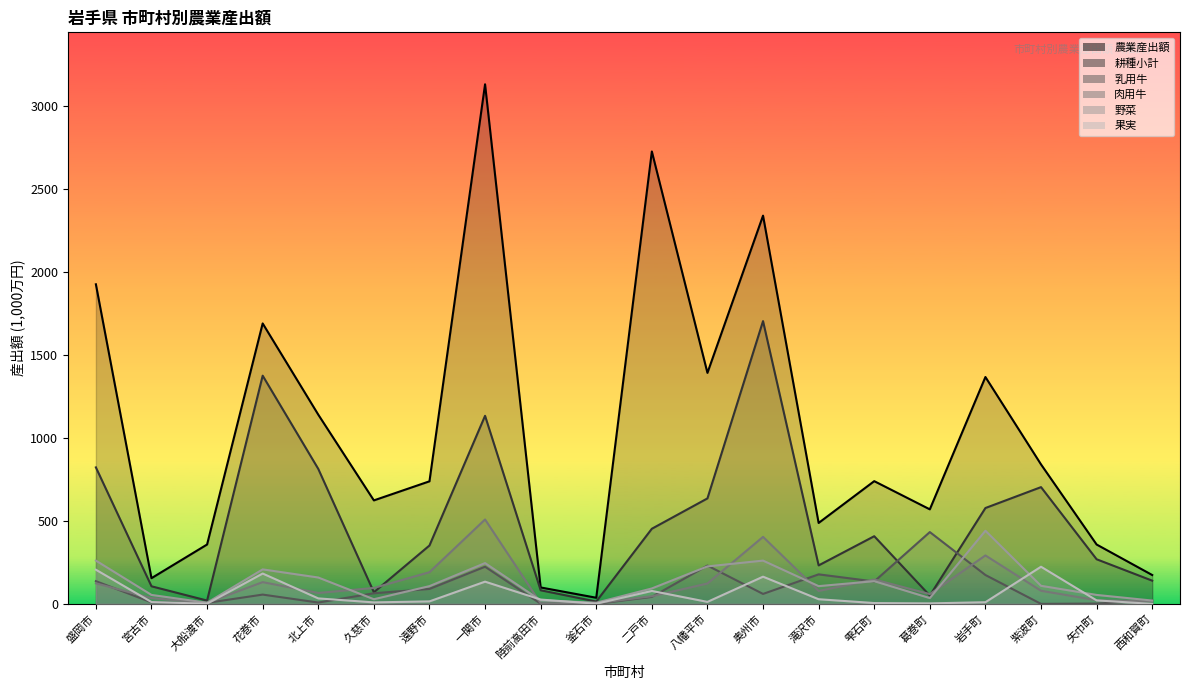

Rank the series by their maximum value, from highest to lowest.

農業産出額, 耕種小計, 肉用牛, 野菜, 乳用牛, 果実